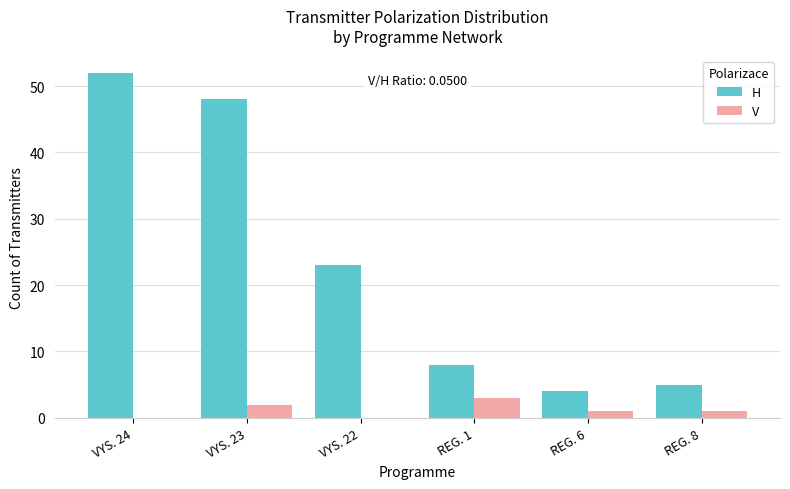

What is the spread (max minus min) of values at VYS. 24?

52